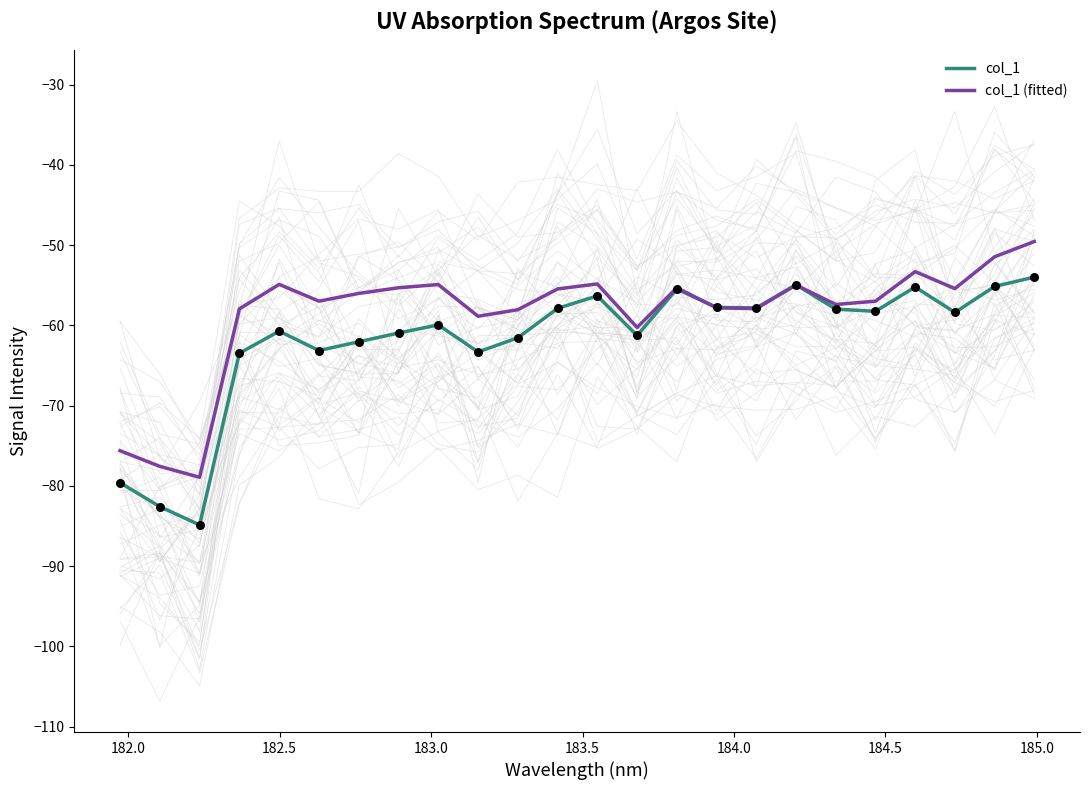

Which series contains the lowest Y value?

col_1